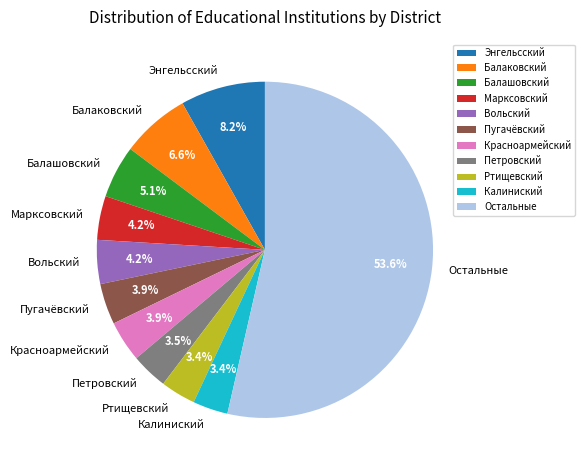

Approximately how many times larger is the value at Петровский compared to Красноармейский?

0.9